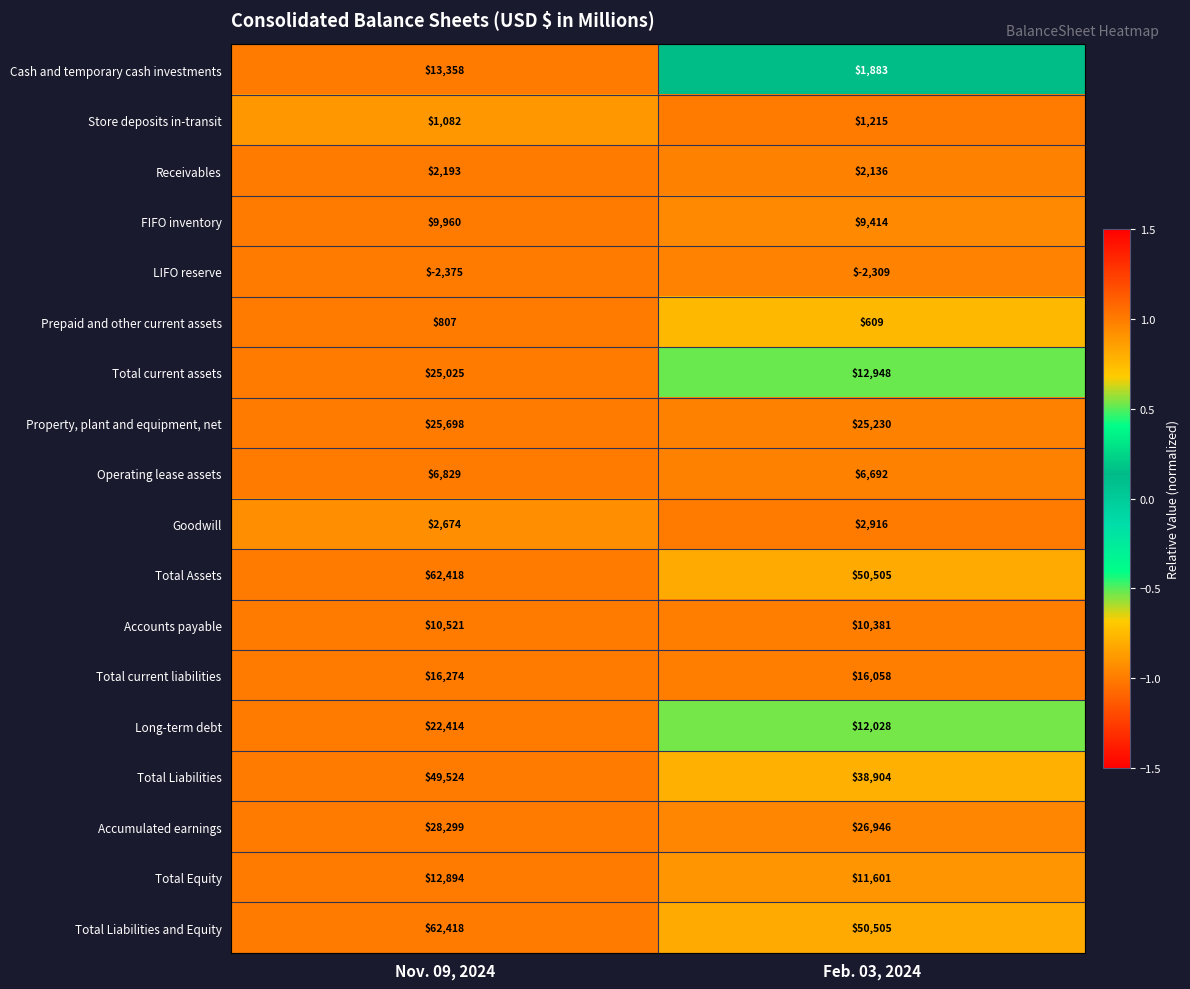

The value of Long-term debt at Nov. 09, 2024 is 22414. True or false?

True